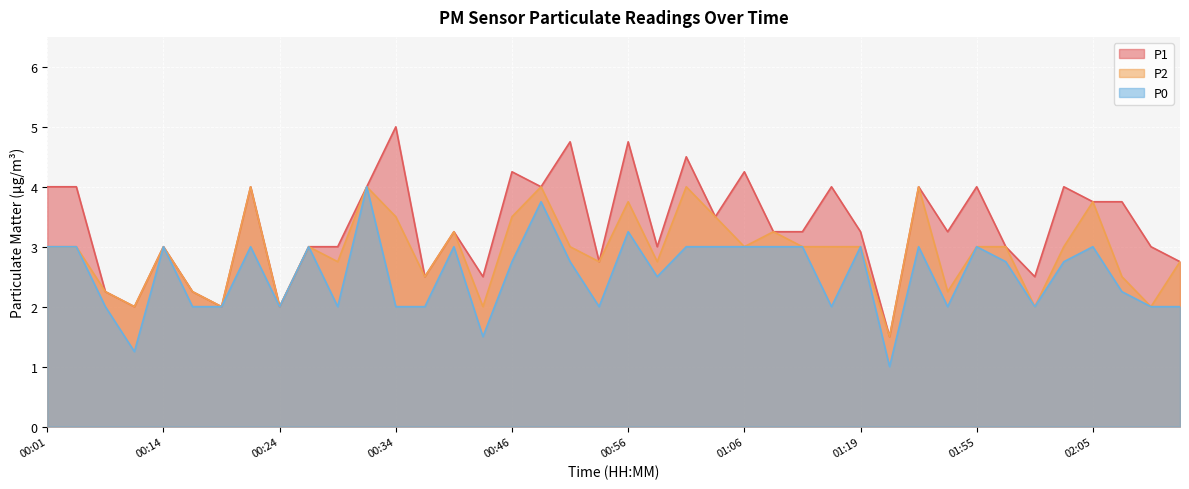

What is the difference between the second highest and second lowest values in the P0 series?

2.5